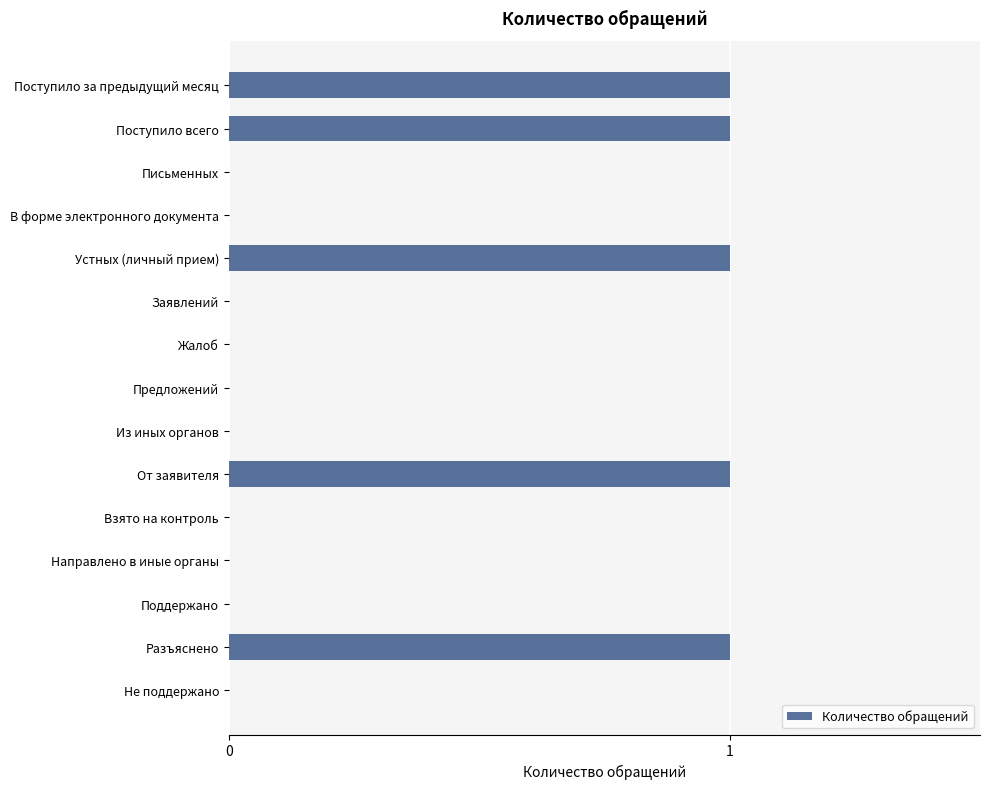

The chart shows a value of 0 at Не поддержано. True or false?

True